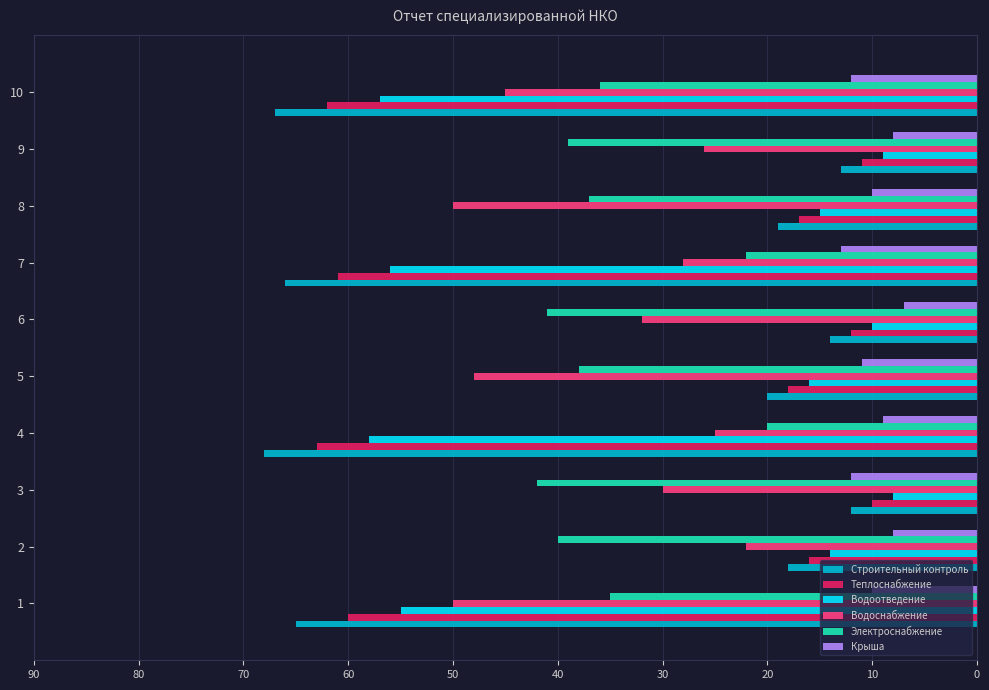

What are all the series names shown in the legend?

Строительный контроль, Теплоснабжение, Водоотведение, Водоснабжение, Электроснабжение, Крыша